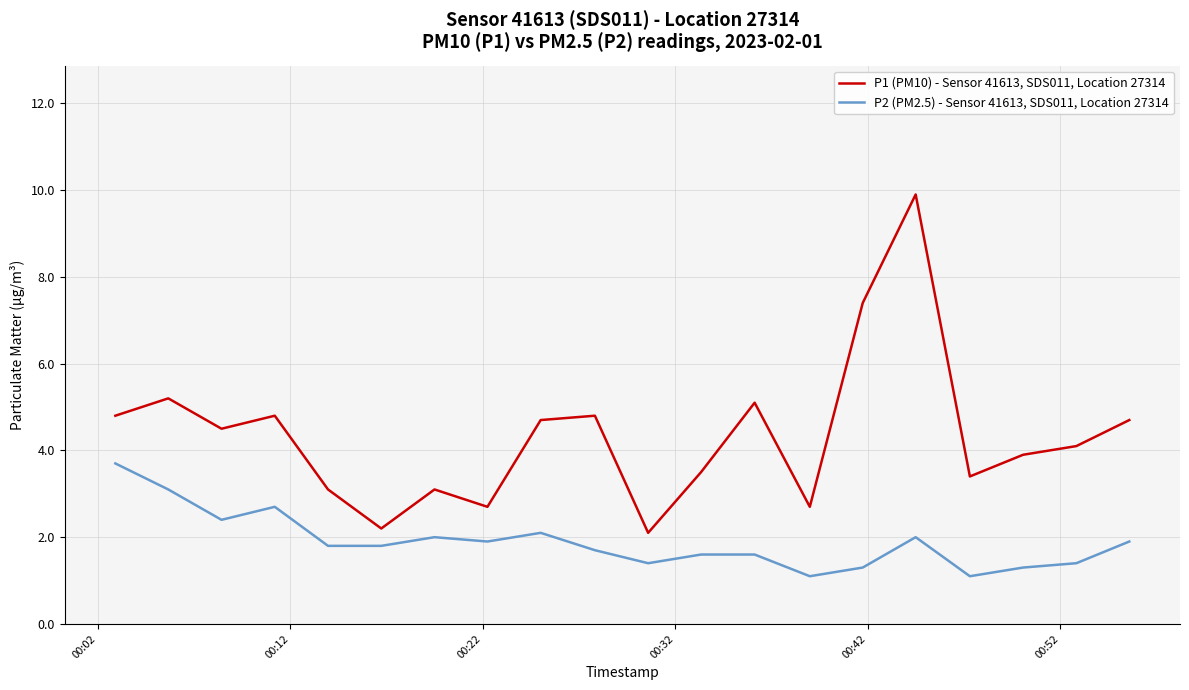

What is the difference between the maximum and second lowest values in the P2 (PM2.5) - Sensor 41613, SDS011, Location 27314 series?

2.6